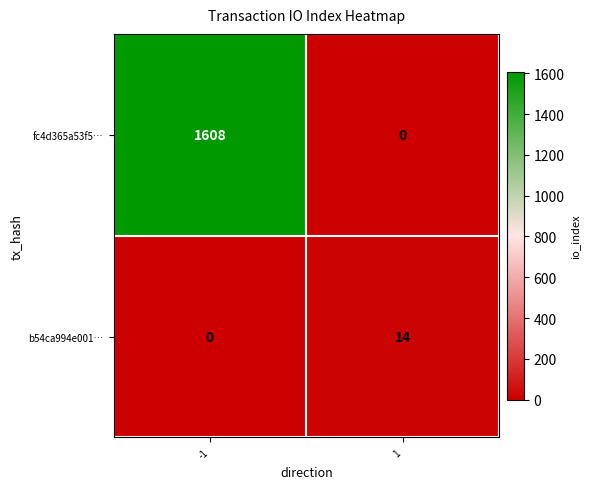

What is the sum of all fc4d365a53f5… values?

1608